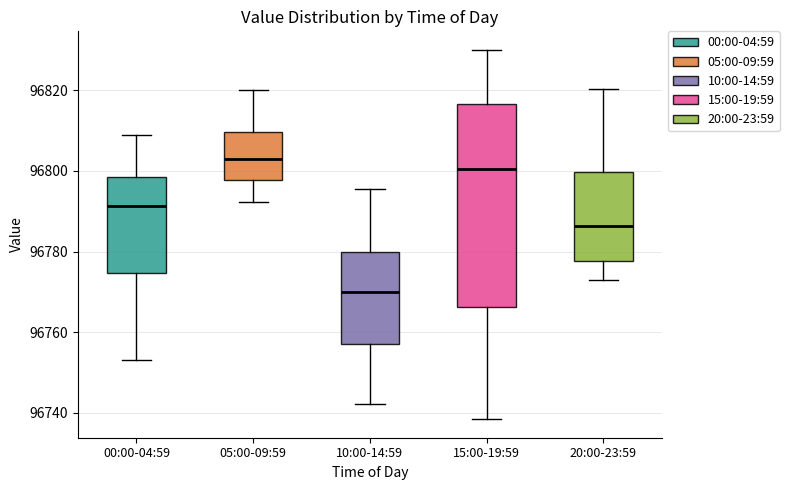

Where is the upper edge of the box for 00:00-04:59 on the y-axis? The values are not printed on the chart, so give them approximately, as read against the axis.

96798